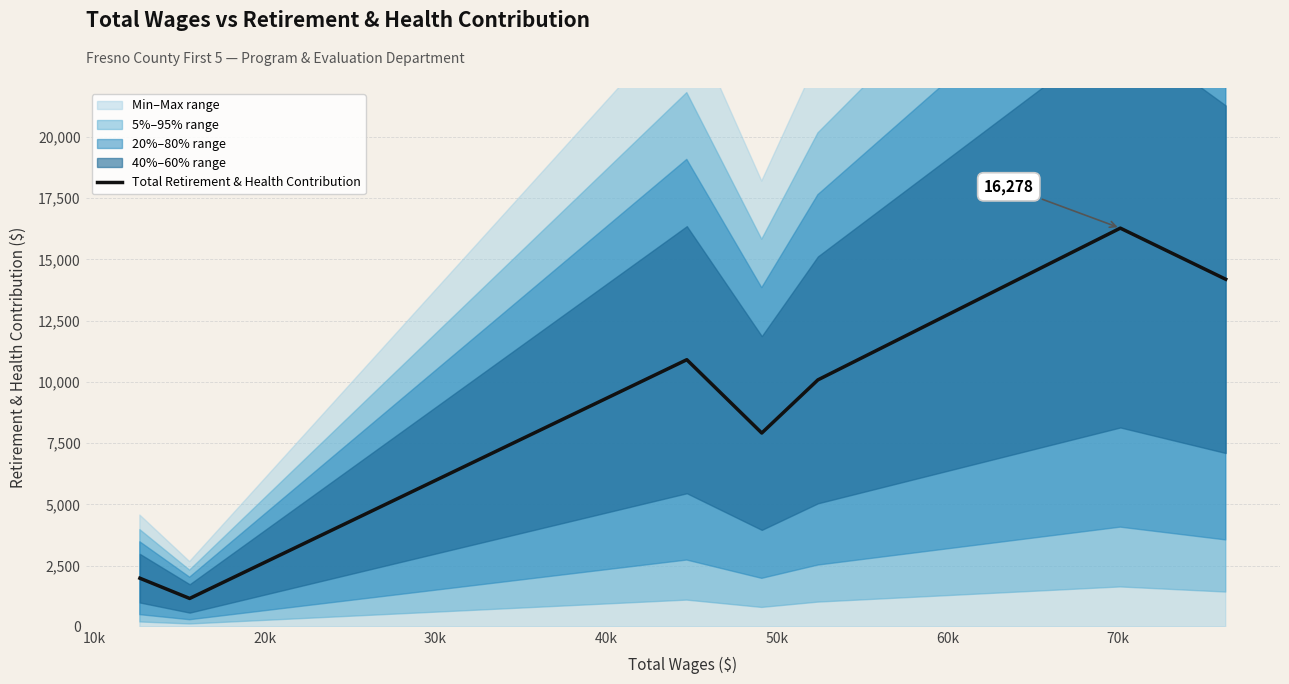

What is the maximum value for Total Retirement & Health Contribution?

16278